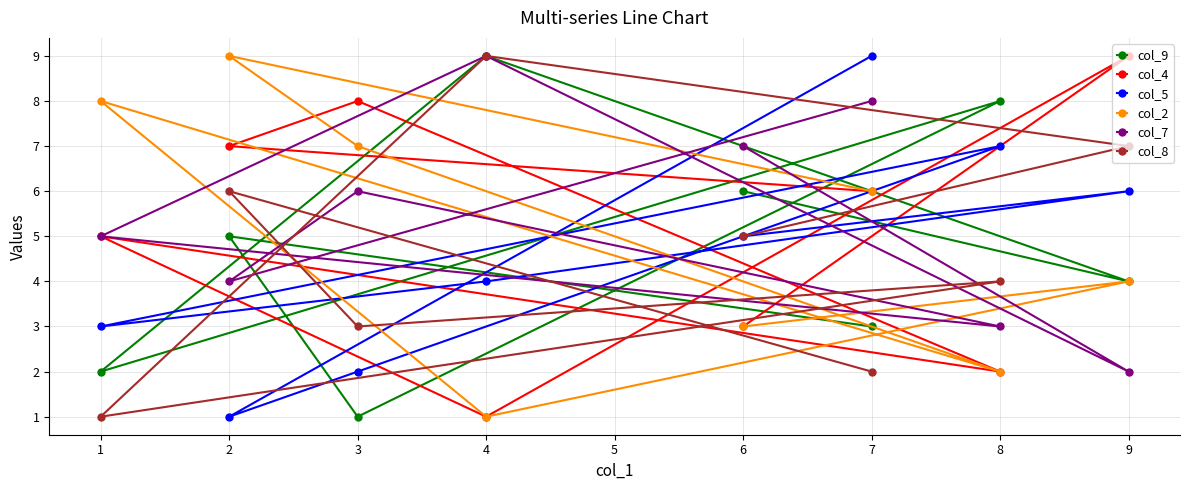

What is the value of the col_9 point at the 1st from the left?

2